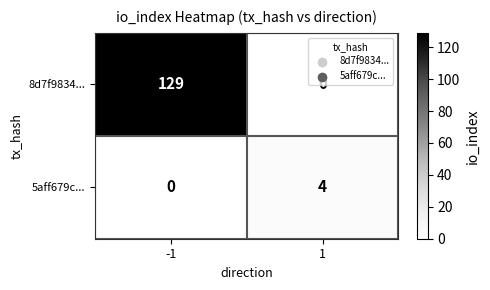

How many categories are shown in the chart?

2